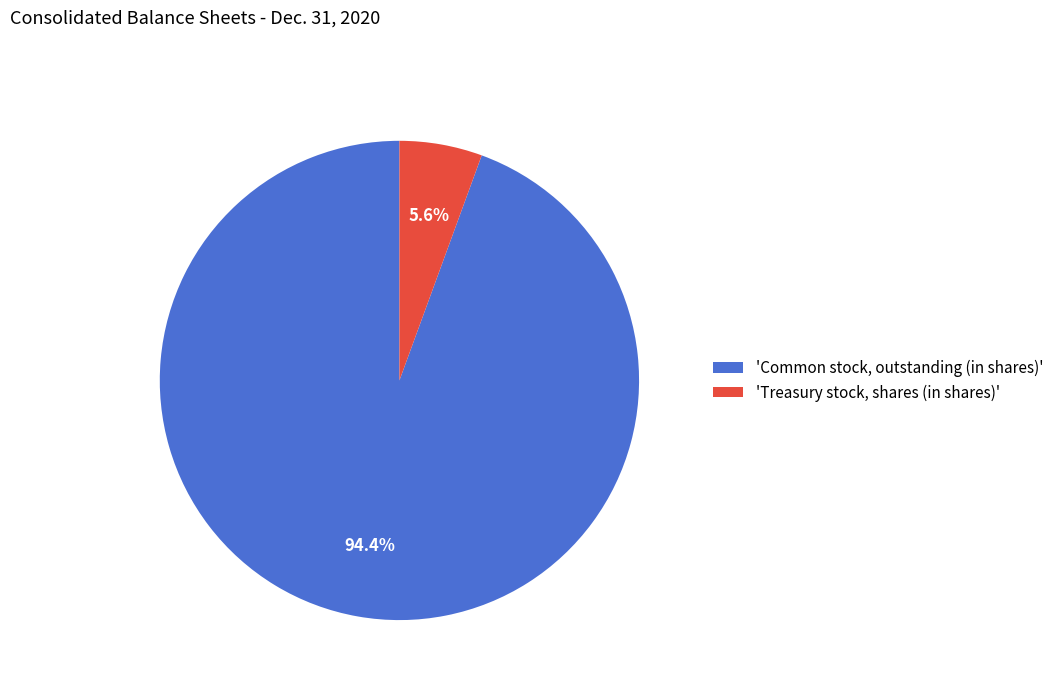

Count the number of slices in the pie.

2